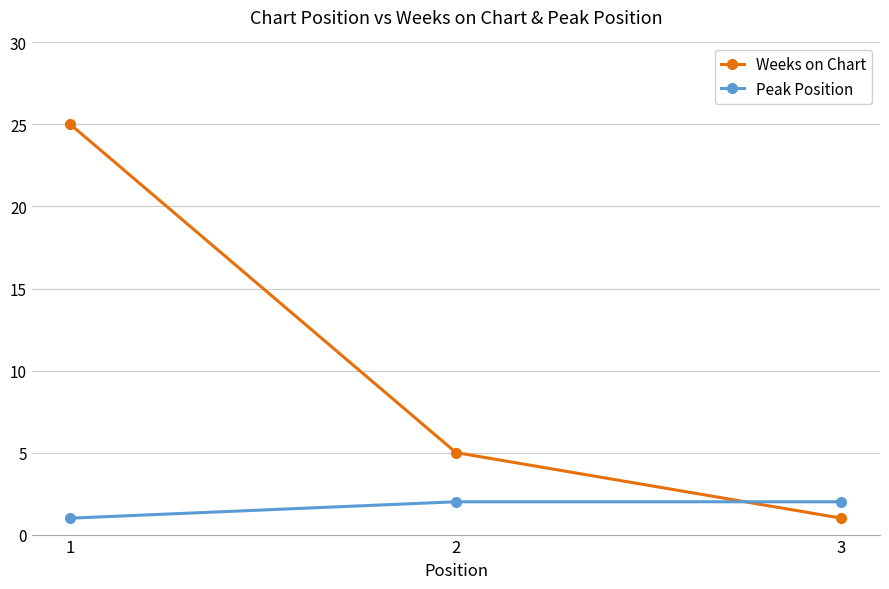

Count the Weeks on Chart values in the range 1 to 25.

3